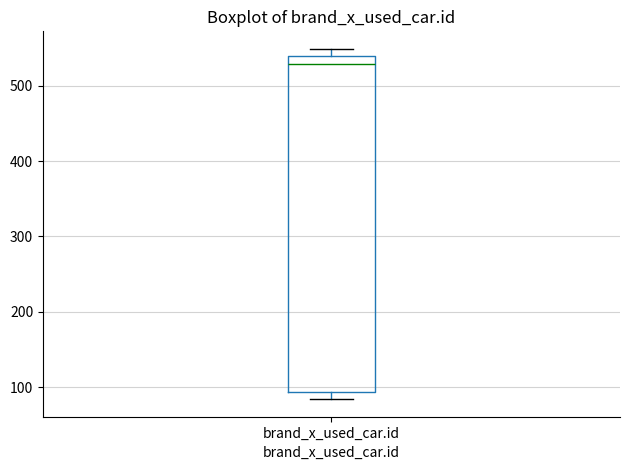

Where is the lower edge of the box for brand_x_used_car.id on the y-axis? The values are not printed on the chart, so give them approximately, as read against the axis.

90